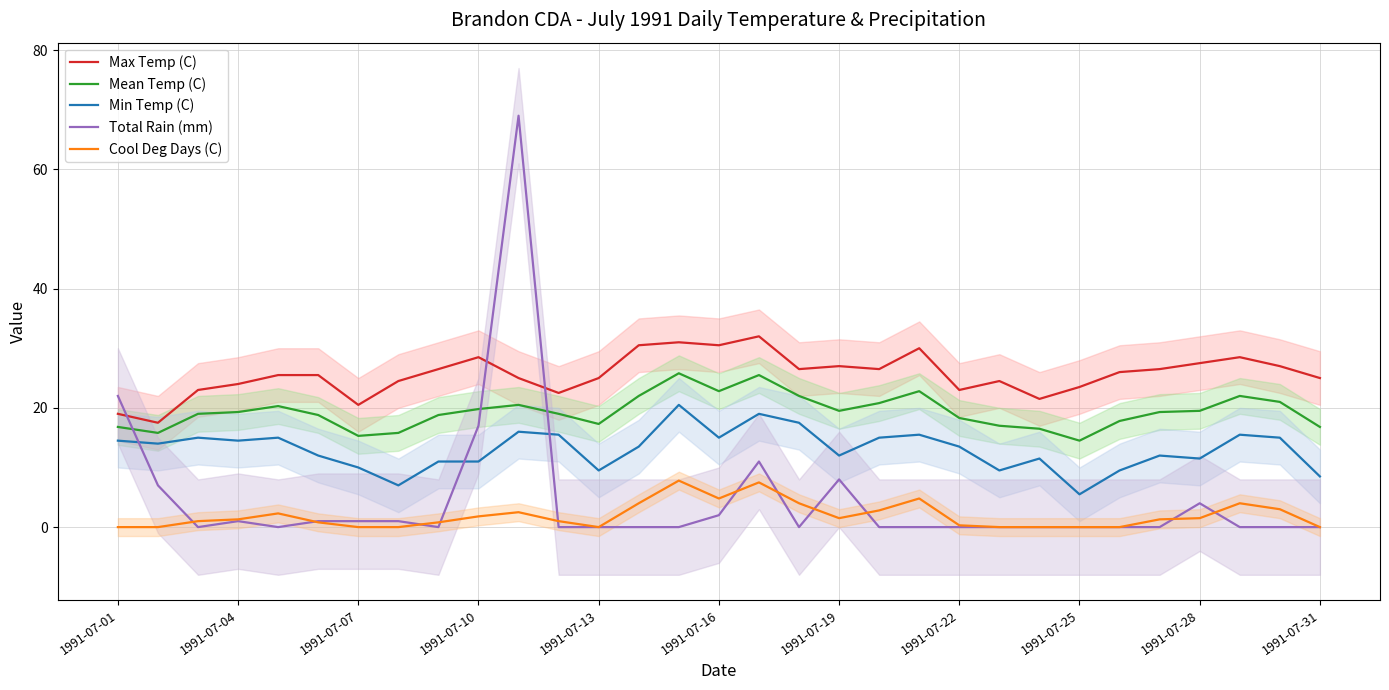

How many distinct data groups are displayed?

5